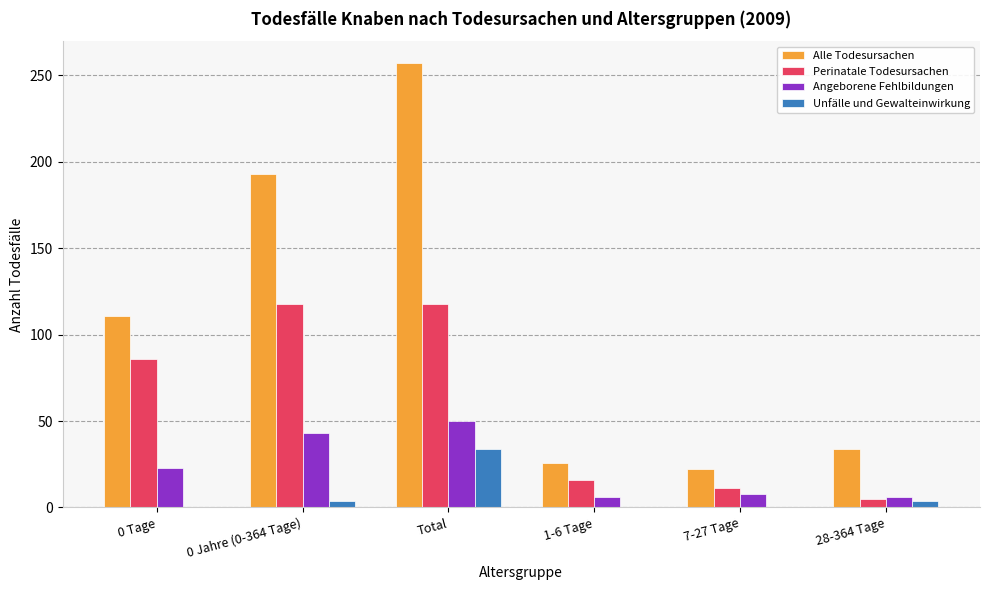

What is the average value of the Unfälle und Gewalteinwirkung series?

7